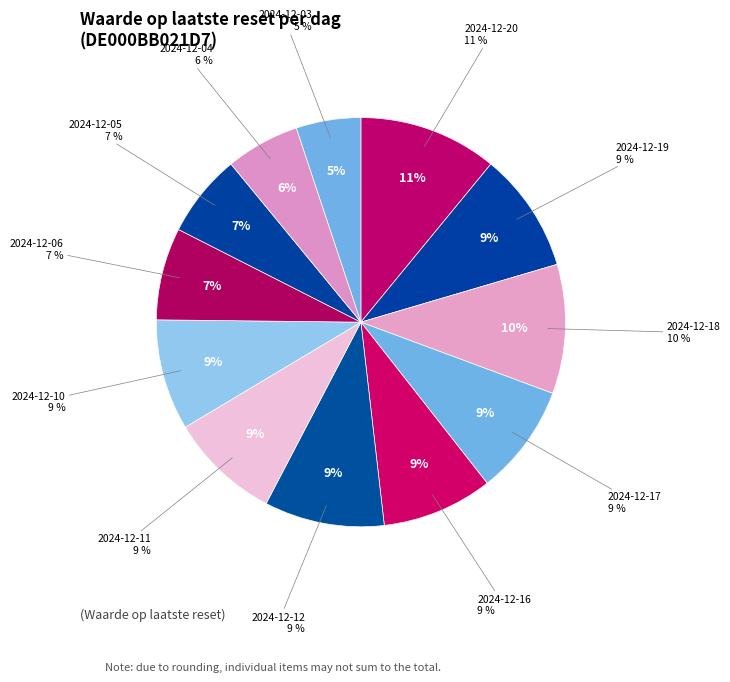

What percentage is the 2024-12-12 slice, to the nearest percent?

9%